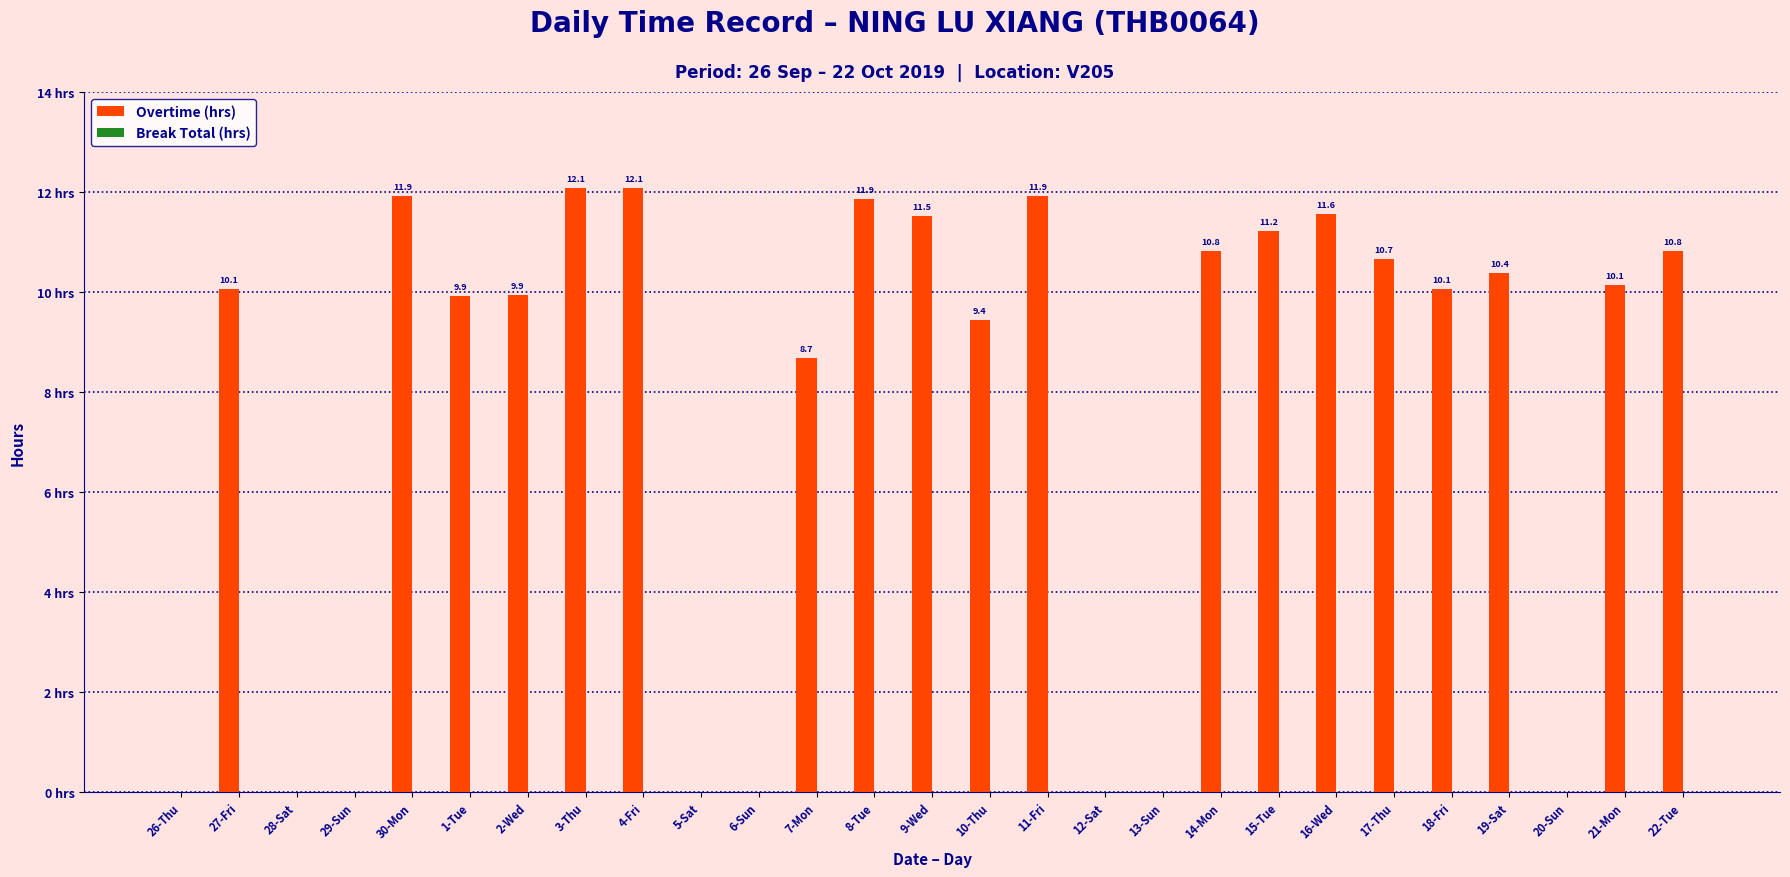

Which has a higher value, 6-Sun or 11-Fri?

11-Fri